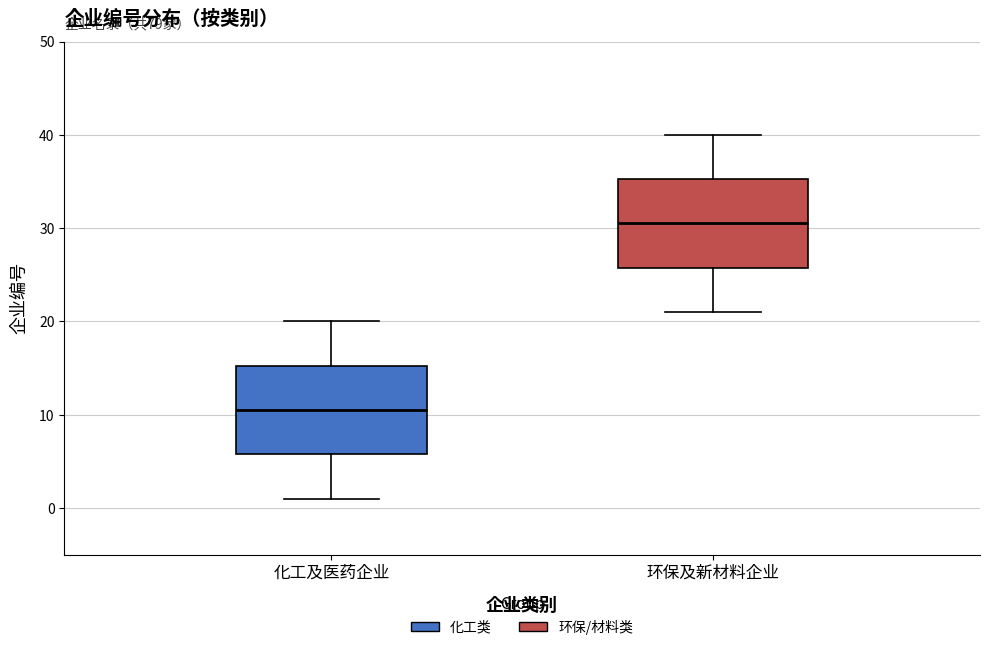

Which box has the highest median line?

环保及新材料企业